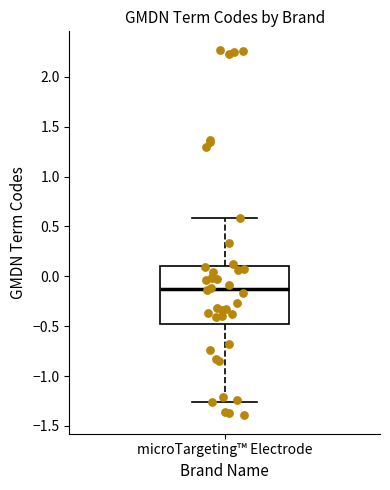

Transcribe this box plot: give where the median line is, the range the box spans, and where the two whiskers end, as read against the y-axis. The values are not printed on the chart, so give them approximately, as read against the axis.

median -0.15, box -0.50 to 0.10, whiskers -1.25 to 0.60